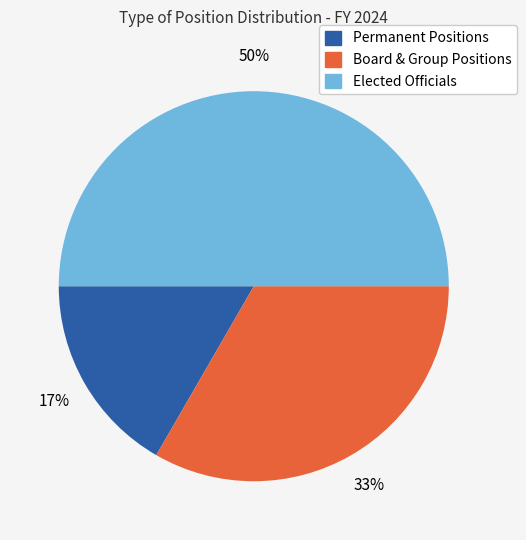

To the nearest percent, what is the average slice percentage?

33%